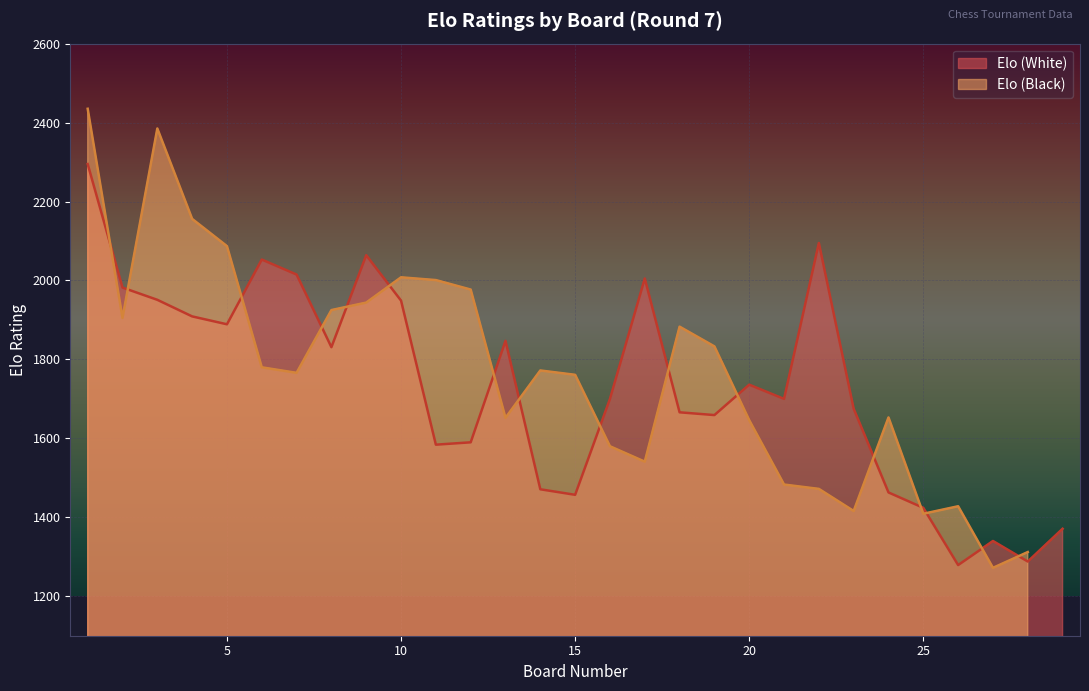

Which label corresponds to the smallest value in the chart?

26